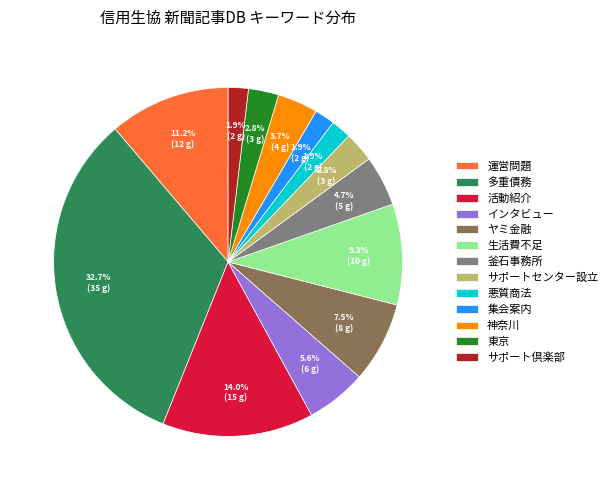

Which has a higher value, 生活費不足 or ヤミ金融?

生活費不足